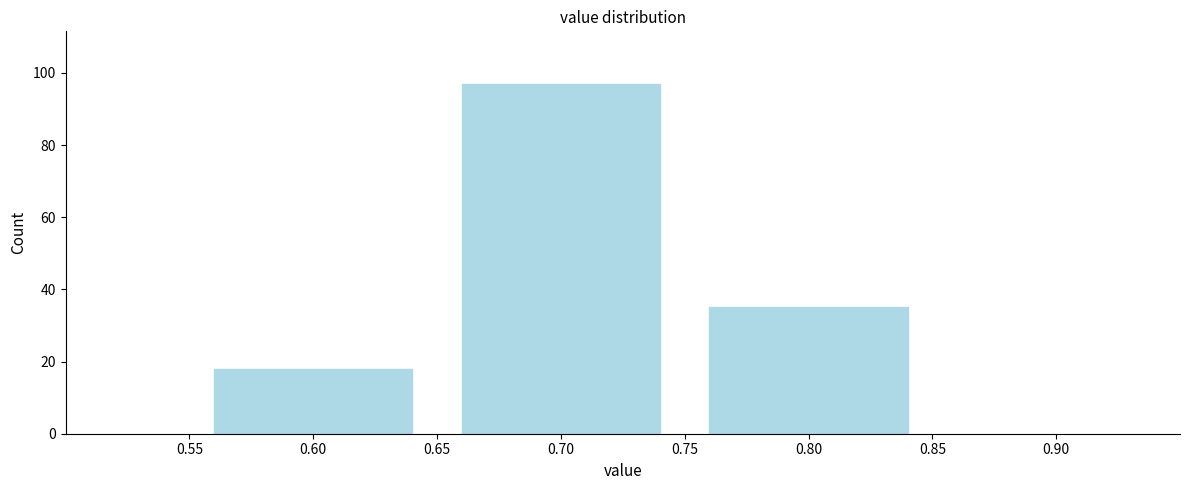

Reading right to left, extract all data points from this chart.

35	97	18